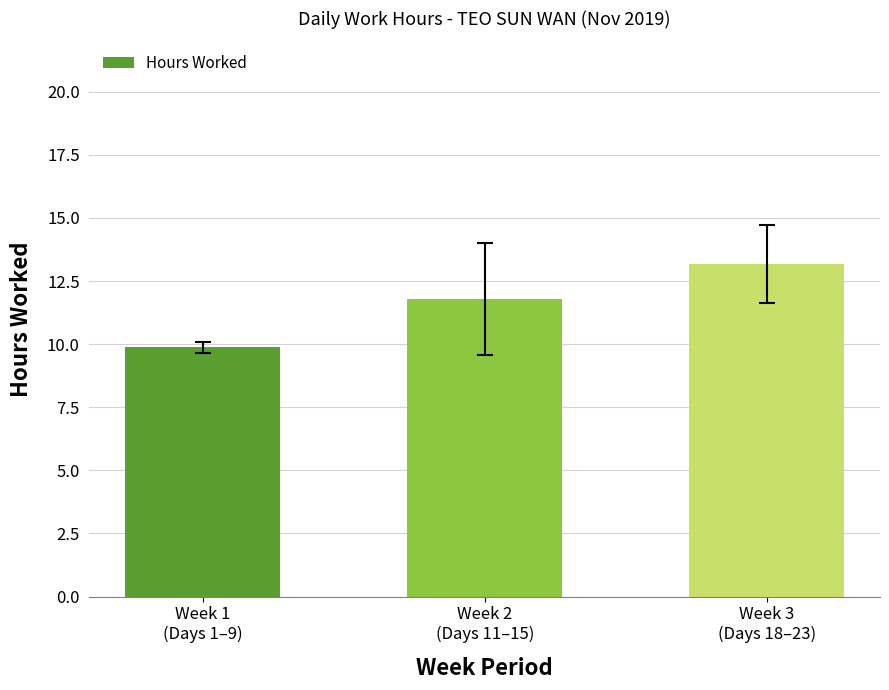

True or false: the data shows 9.9 at Week 1
(Days 1–9).

True